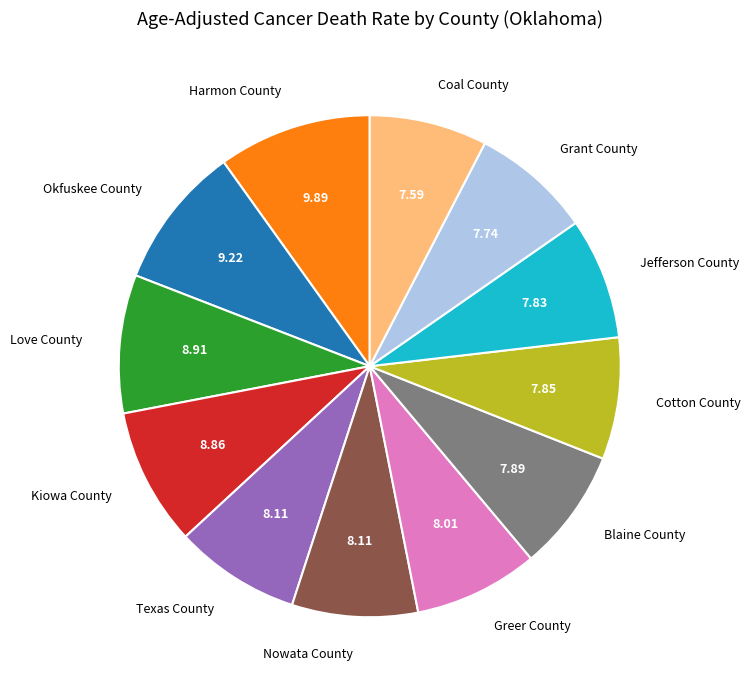

Do Love County and Blaine County together represent more than half of the pie?

No